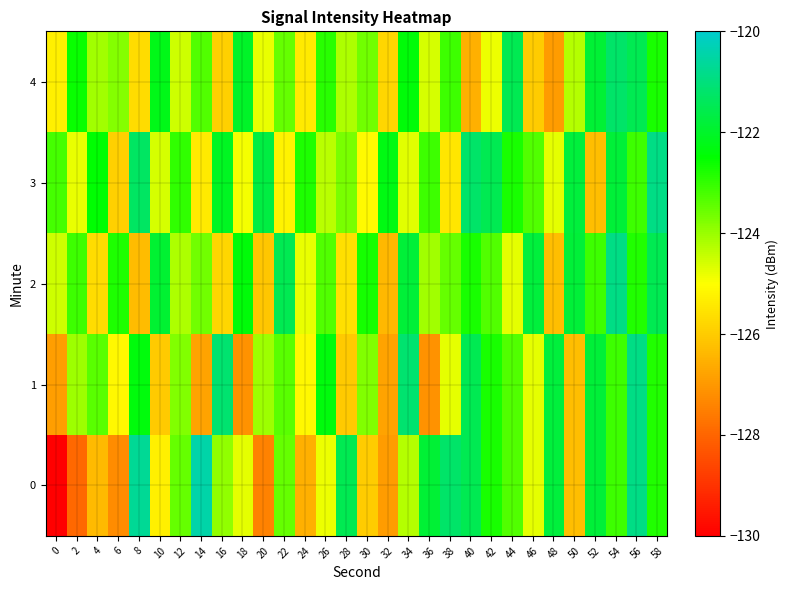

What is the maximum value shown in the chart?

-120.4